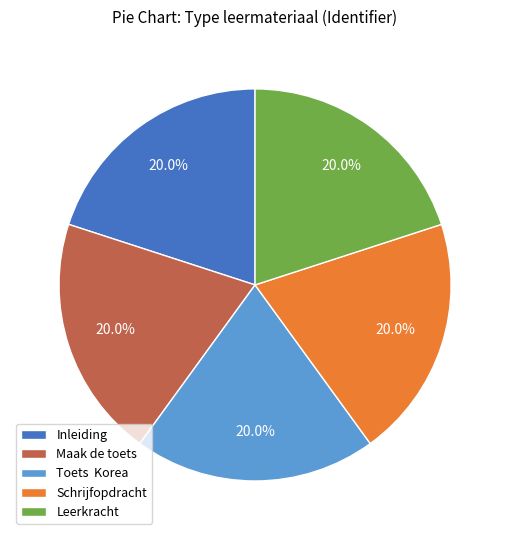

Count the number of slices in the pie.

5